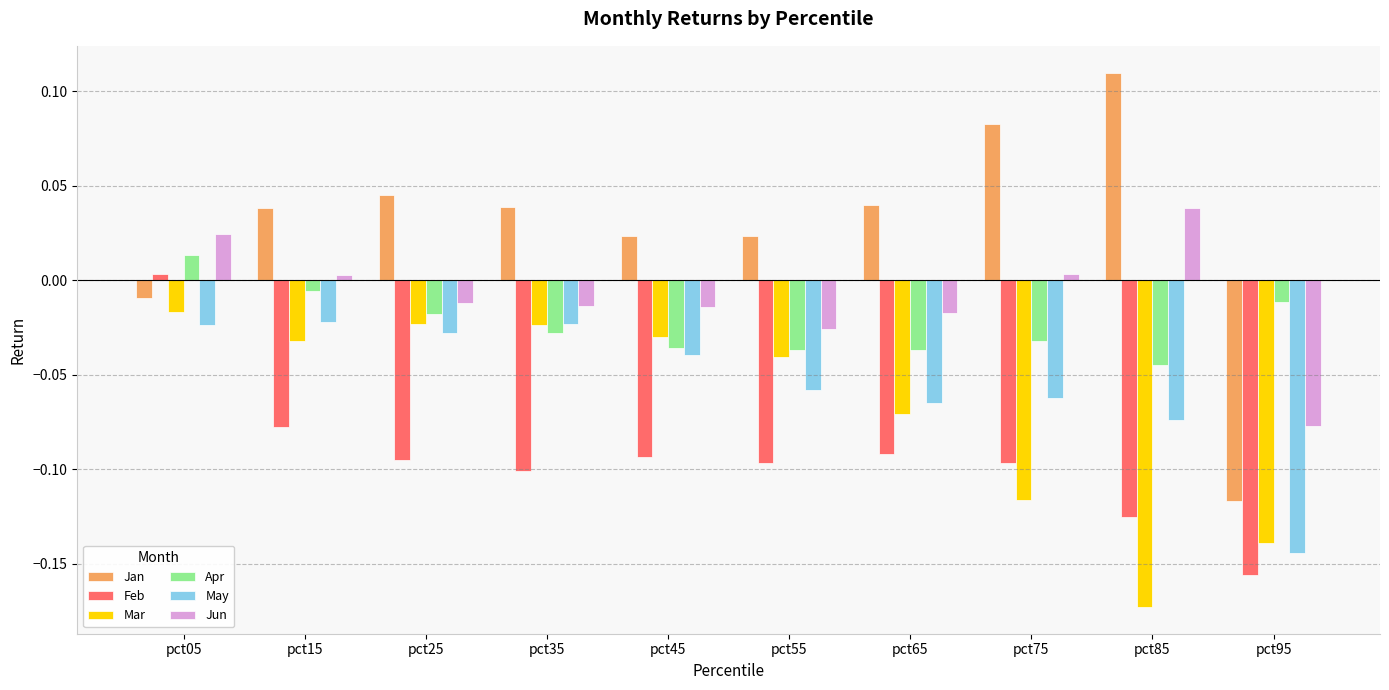

Is the value of May at pct95 greater than the value of Jun at pct25?

No